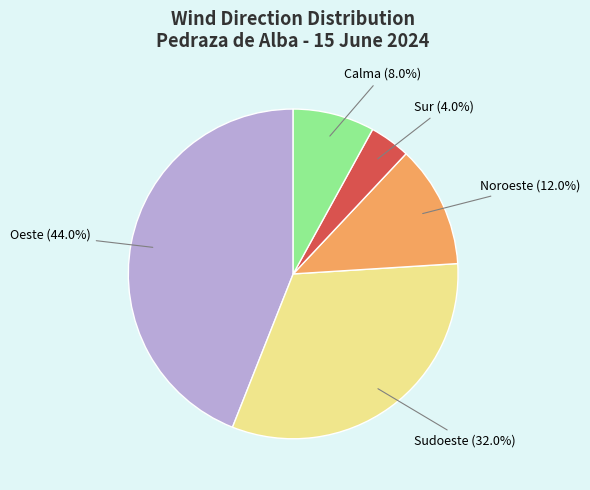

Rank the categories by value from lowest to highest.

Sur, Calma, Noroeste, Sudoeste, Oeste